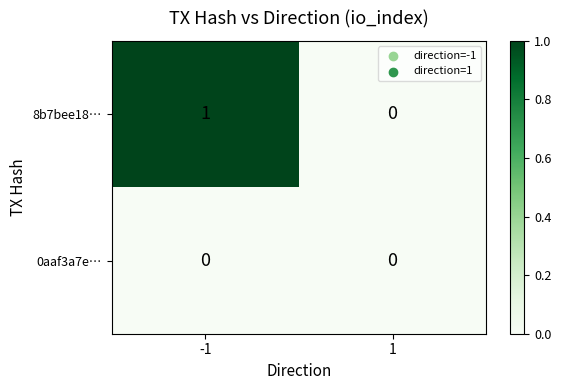

Which series has the largest total across all categories?

8b7bee18…